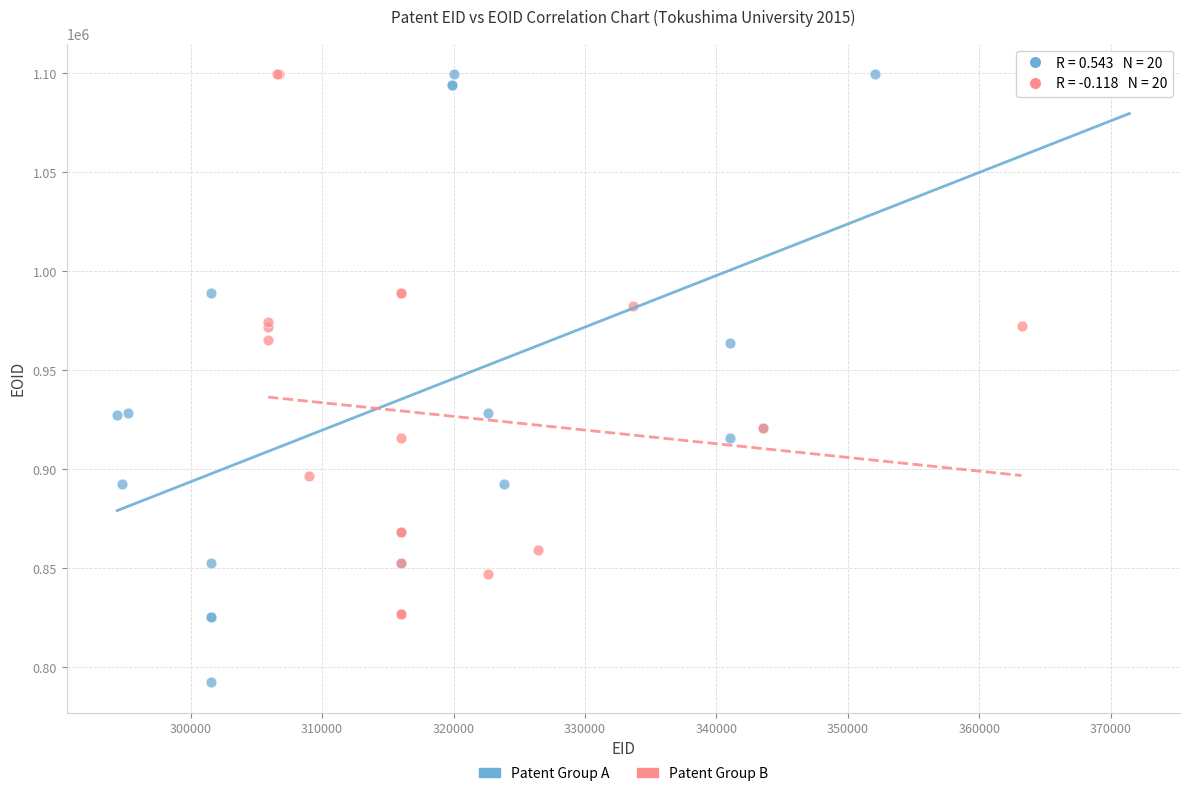

Which series has the widest spread of Y values?

Patent Group A